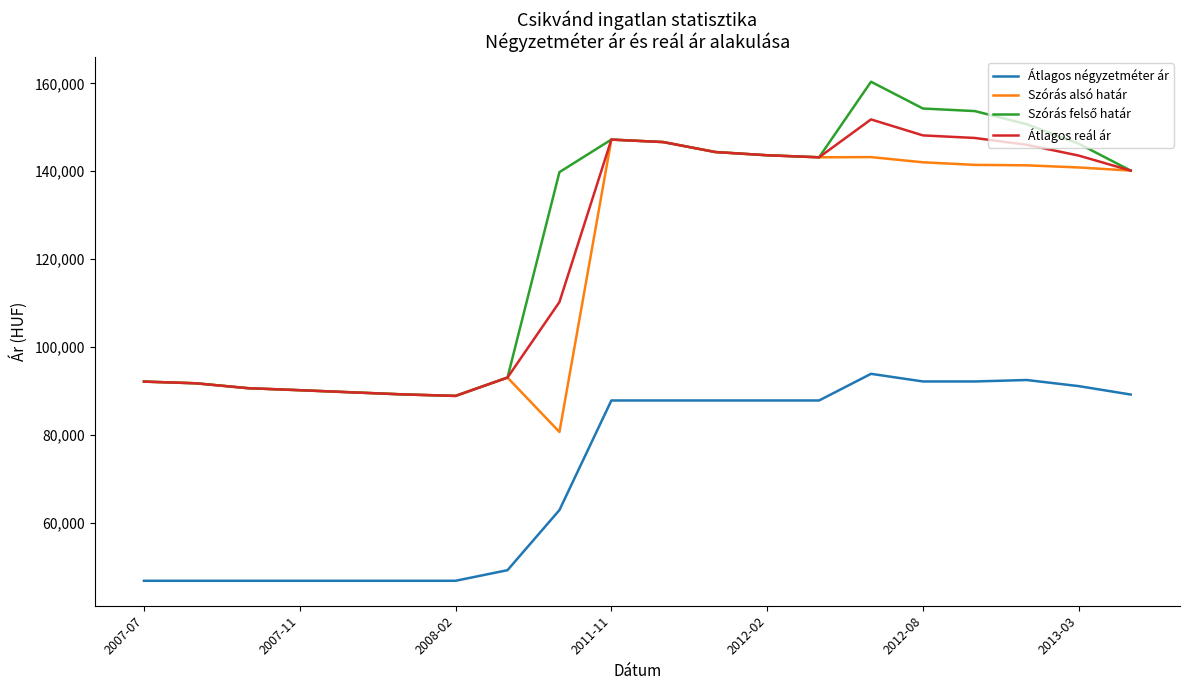

What is the highest value of the Átlagos négyzetméter ár series?

93939